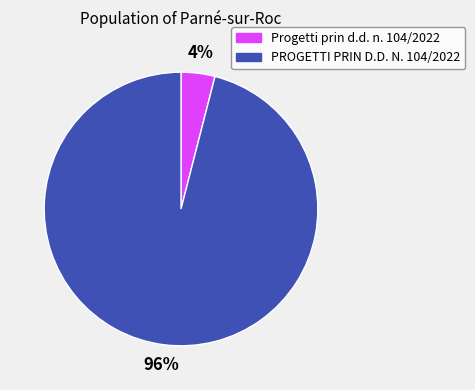

To the nearest percent, what is the difference between the largest and smallest slice percentages?

92%